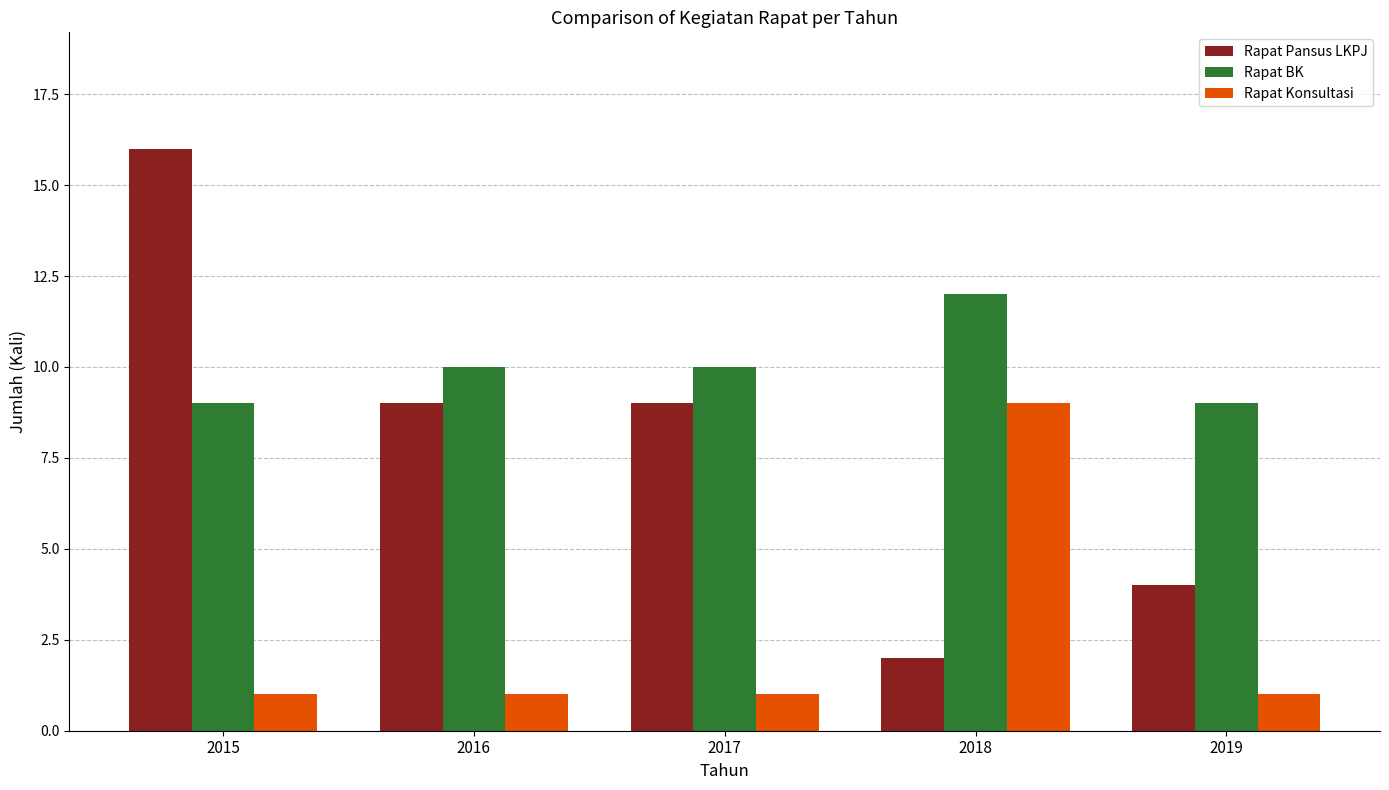

How many categories are shown in the chart?

5